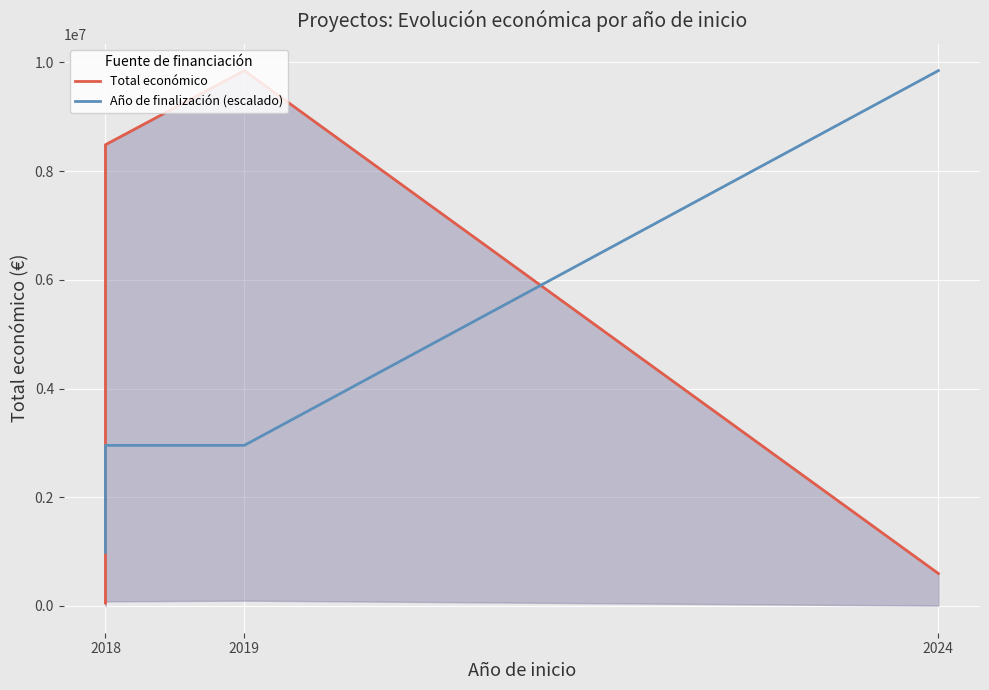

Between 2018 and 2019, which series saw the biggest shift?

Total económico